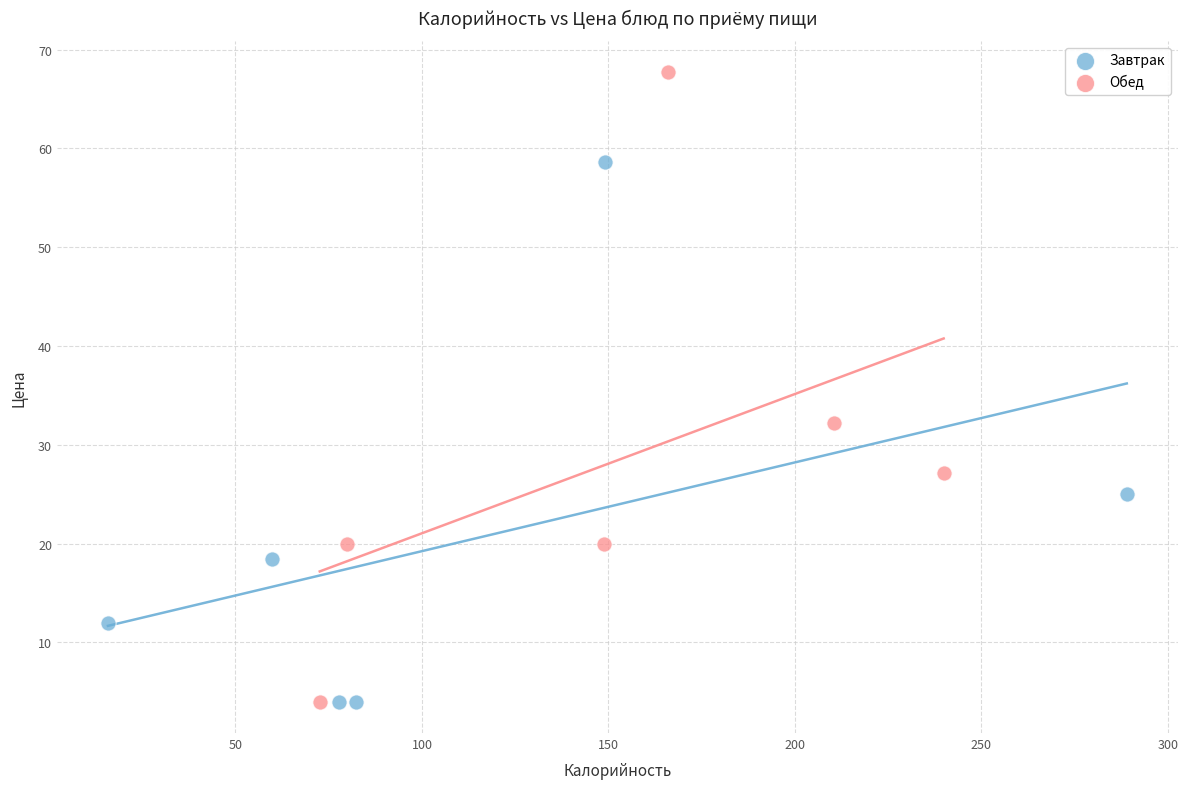

Which series has the largest Y range (max minus min)?

Обед